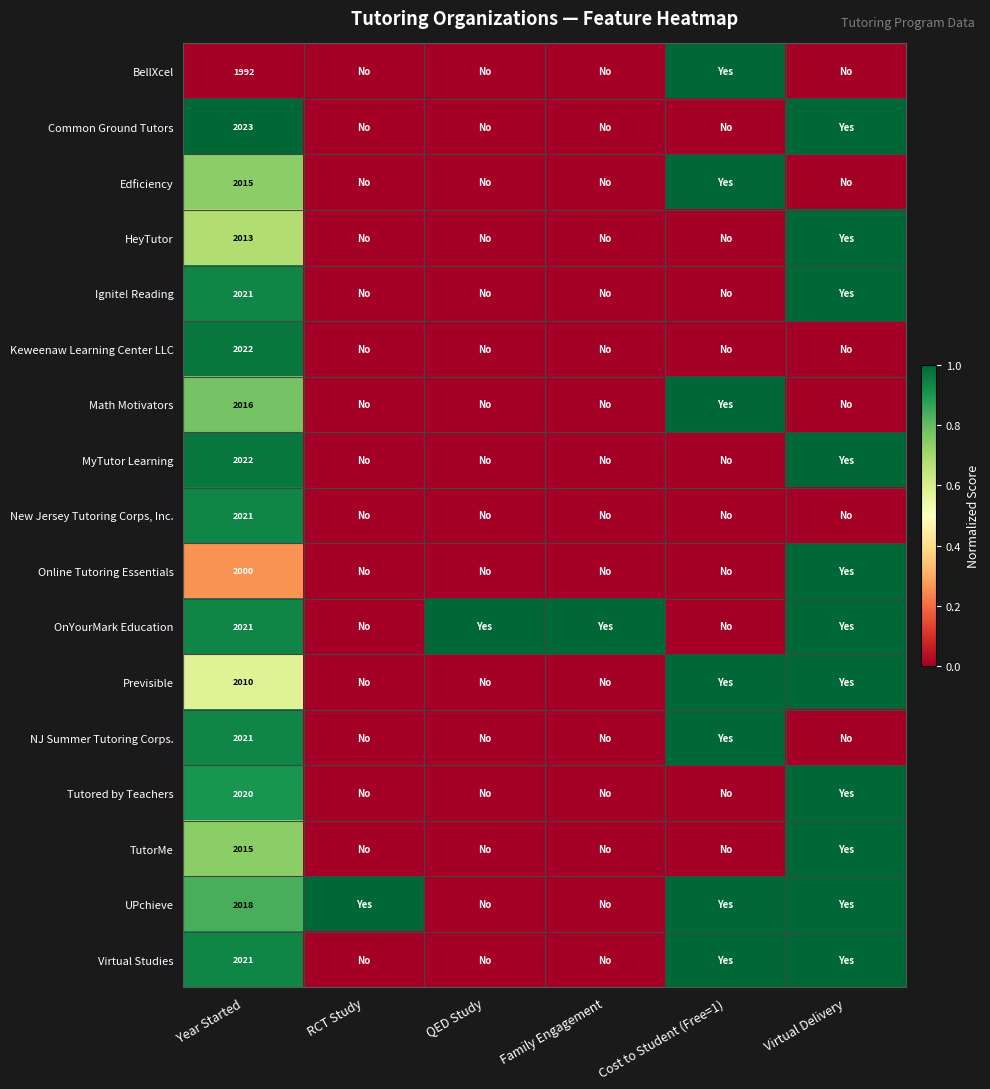

How many distinct data groups are displayed?

17